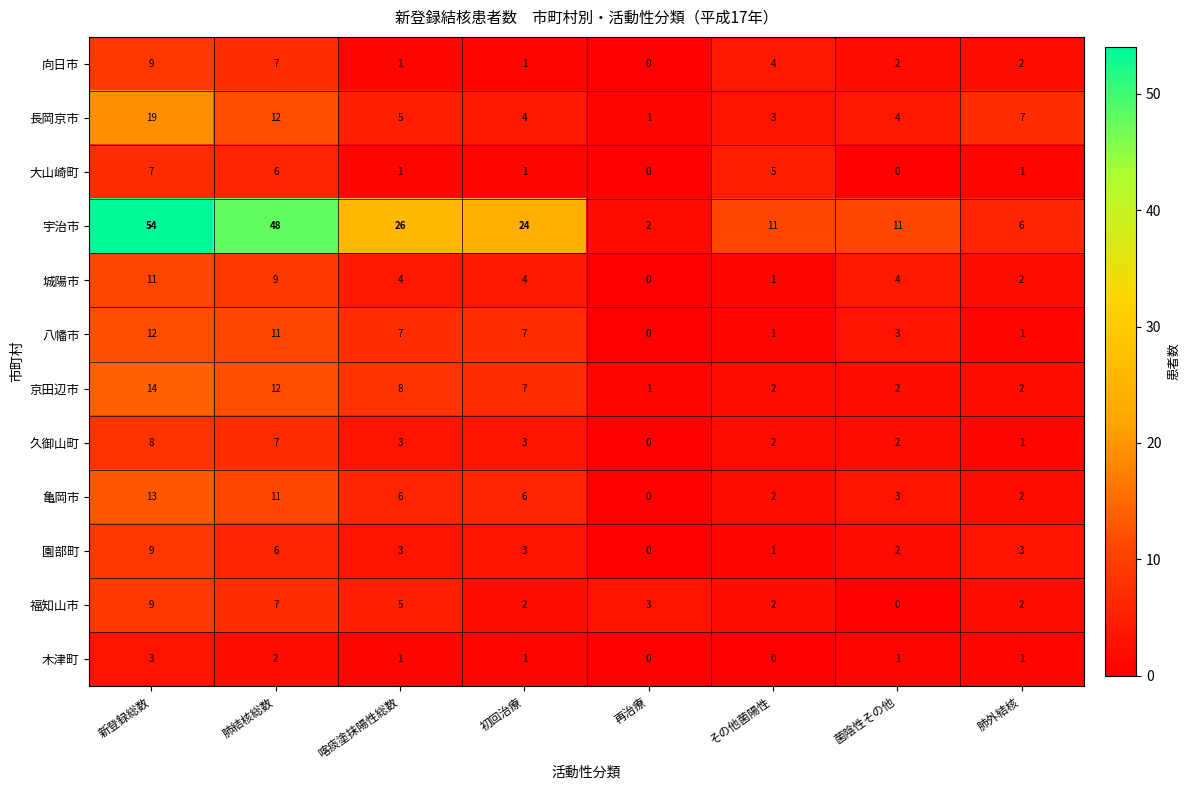

What is the average value of the 福知山市 series?

4